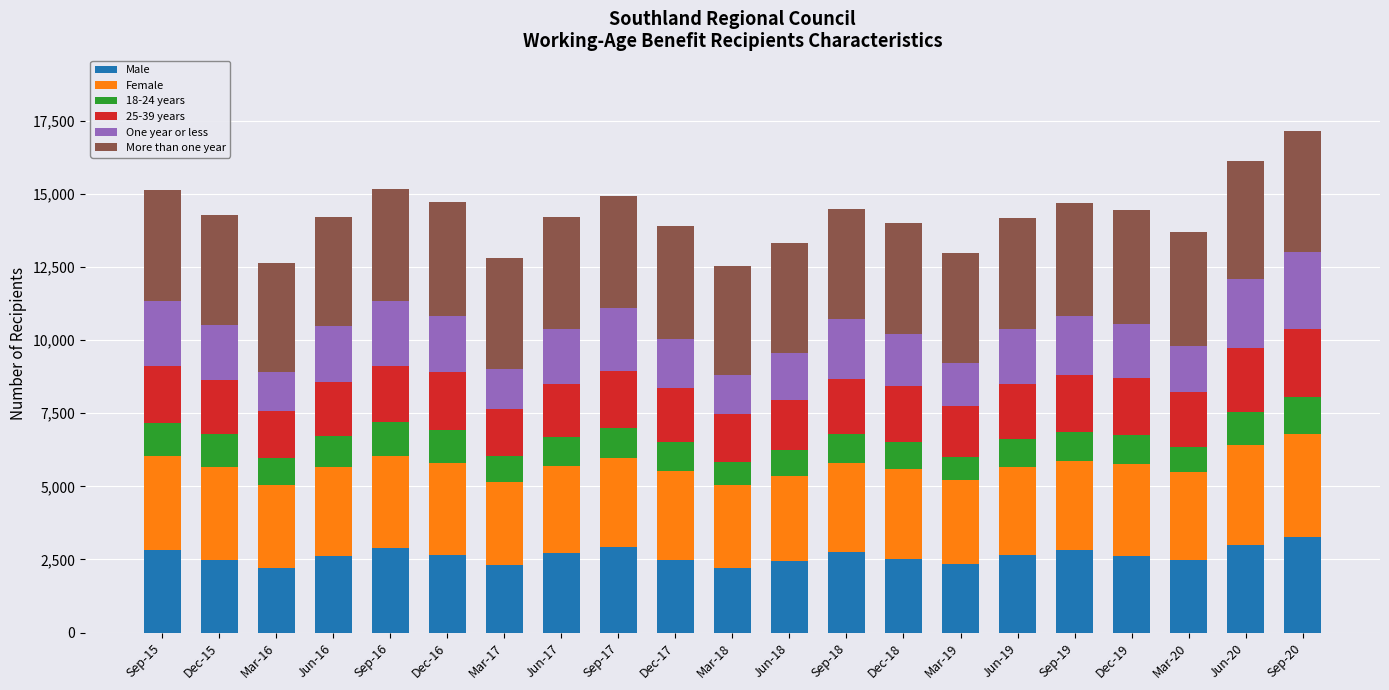

At which category is the sum across all series the highest?

Sep-20